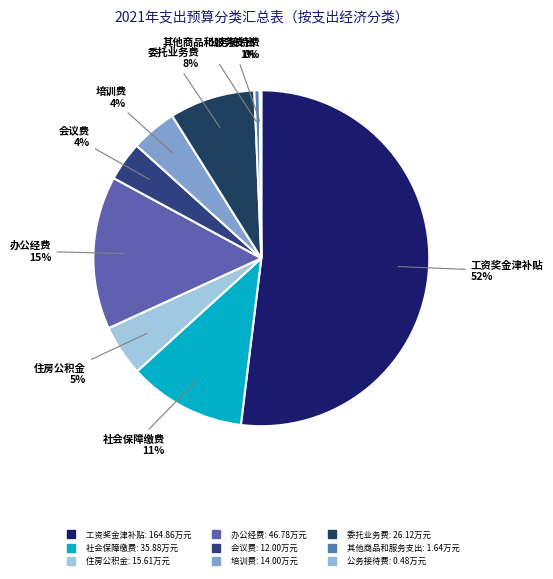

Rank the categories by value from lowest to highest.

公务接待费, 其他商品和服务支出, 会议费, 培训费, 住房公积金, 委托业务费, 社会保障缴费, 办公经费, 工资奖金津补贴